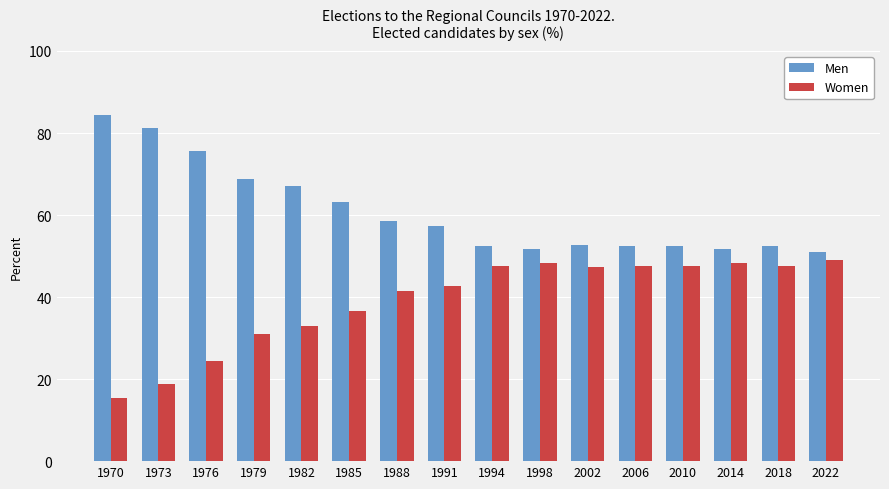

How many values in the Women series exceed 47?

8